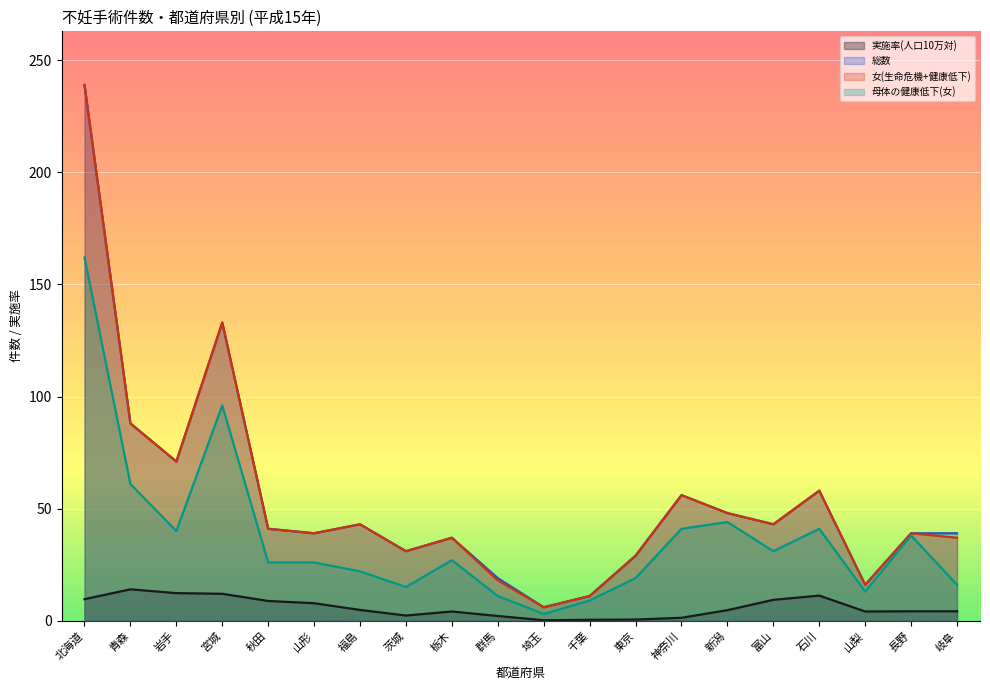

Reading left to right, extract all data points from this chart.

実施率(人口10万対): 9.6	14.0	12.3	12.0	8.8	7.8	4.8	2.3	4.1	2.1	0.2	0.4	0.5	1.3	4.7	9.3	11.2	4.1	4.2	4.2
総数: 239.0	88.0	71.0	133.0	41.0	39.0	43.0	31.0	37.0	19.0	6.0	11.0	29.0	56.0	48.0	43.0	58.0	16.0	39.0	39.0
女(生命危機+健康低下): 239.0	88.0	71.0	133.0	41.0	39.0	43.0	31.0	37.0	18.0	6.0	11.0	29.0	56.0	48.0	43.0	58.0	16.0	39.0	37.0
母体の健康低下(女): 162.0	61.0	40.0	96.0	26.0	26.0	22.0	15.0	27.0	11.0	3.0	9.0	19.0	41.0	44.0	31.0	41.0	13.0	38.0	16.0